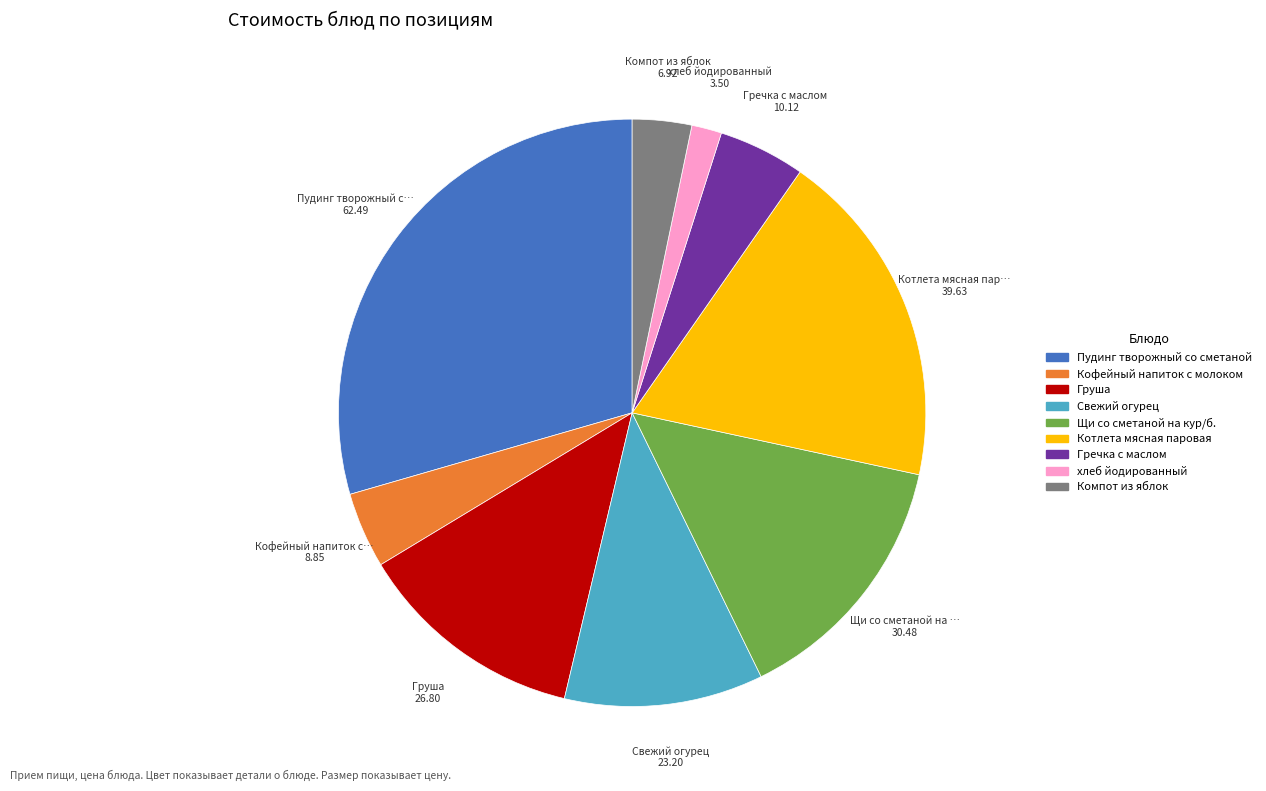

Is it true that Свежий огурец is 11% of the pie?

True